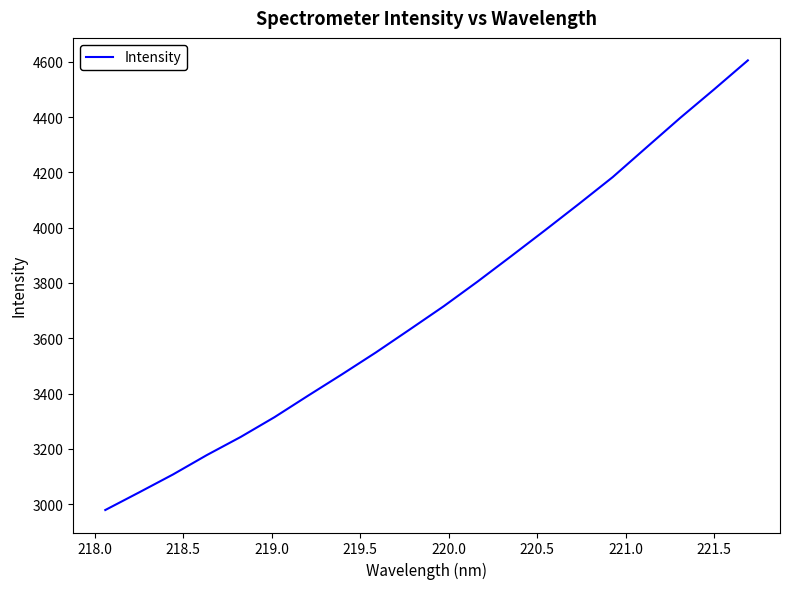

What is the difference between the maximum and minimum values?

1626.5